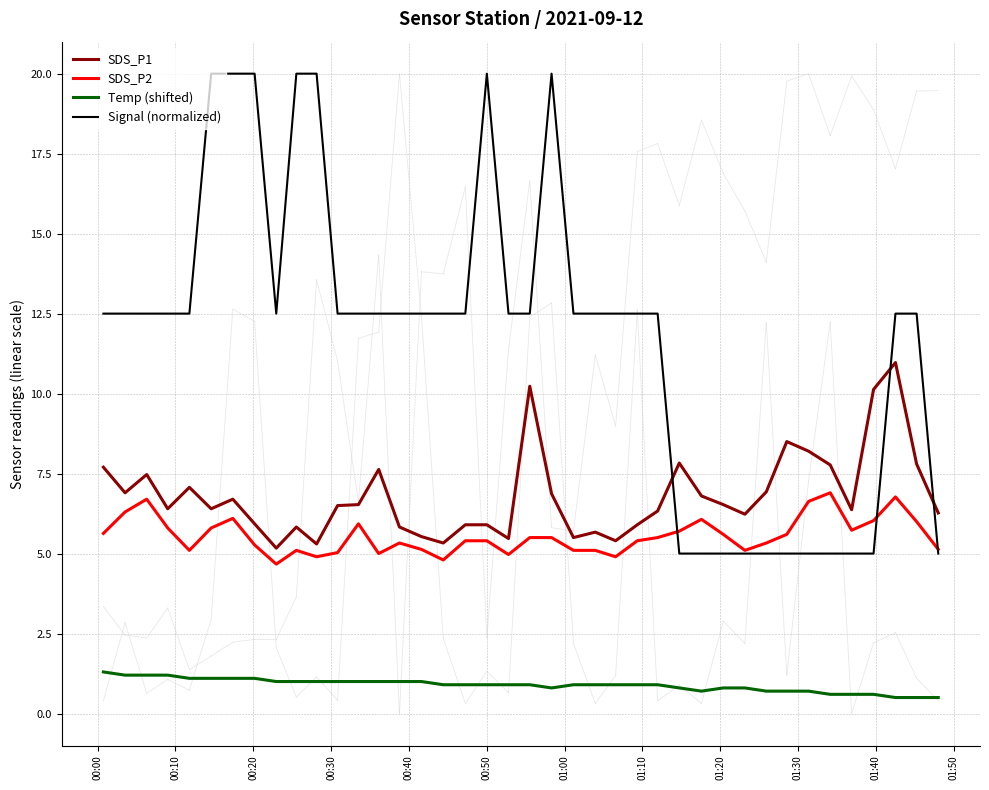

What is the difference between the second highest and second lowest values in the Temp (shifted) series?

0.7